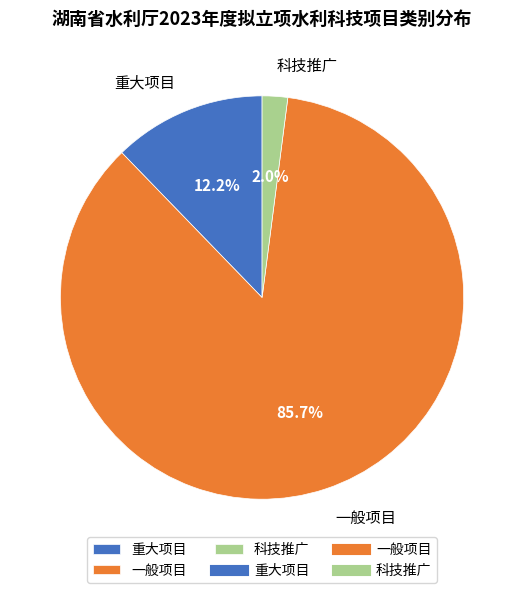

Which category has the smallest portion of the pie?

科技推广